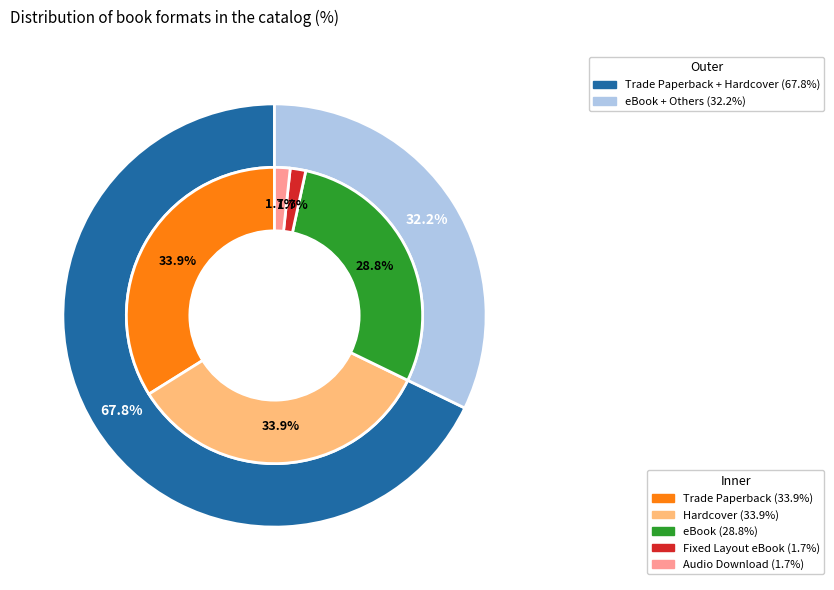

Rank the categories by value from highest to lowest.

Trade Paperback, Hardcover, eBook, Fixed Layout eBook, Audio Download